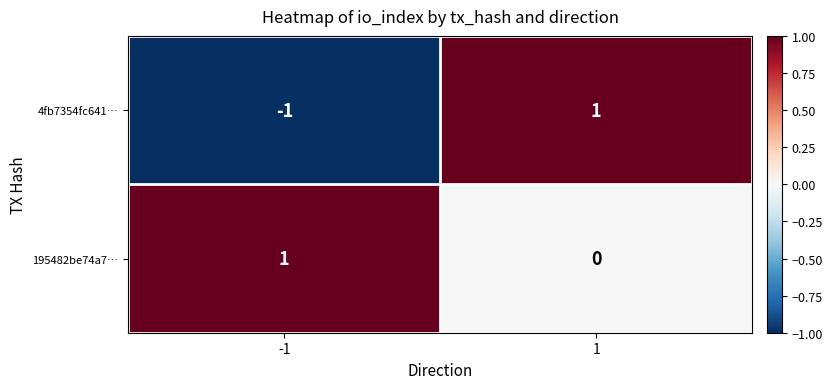

Reading left to right, transcribe all the data shown in this chart.

4fb7354fc641…: -1	1
195482be74a7…: 1	0